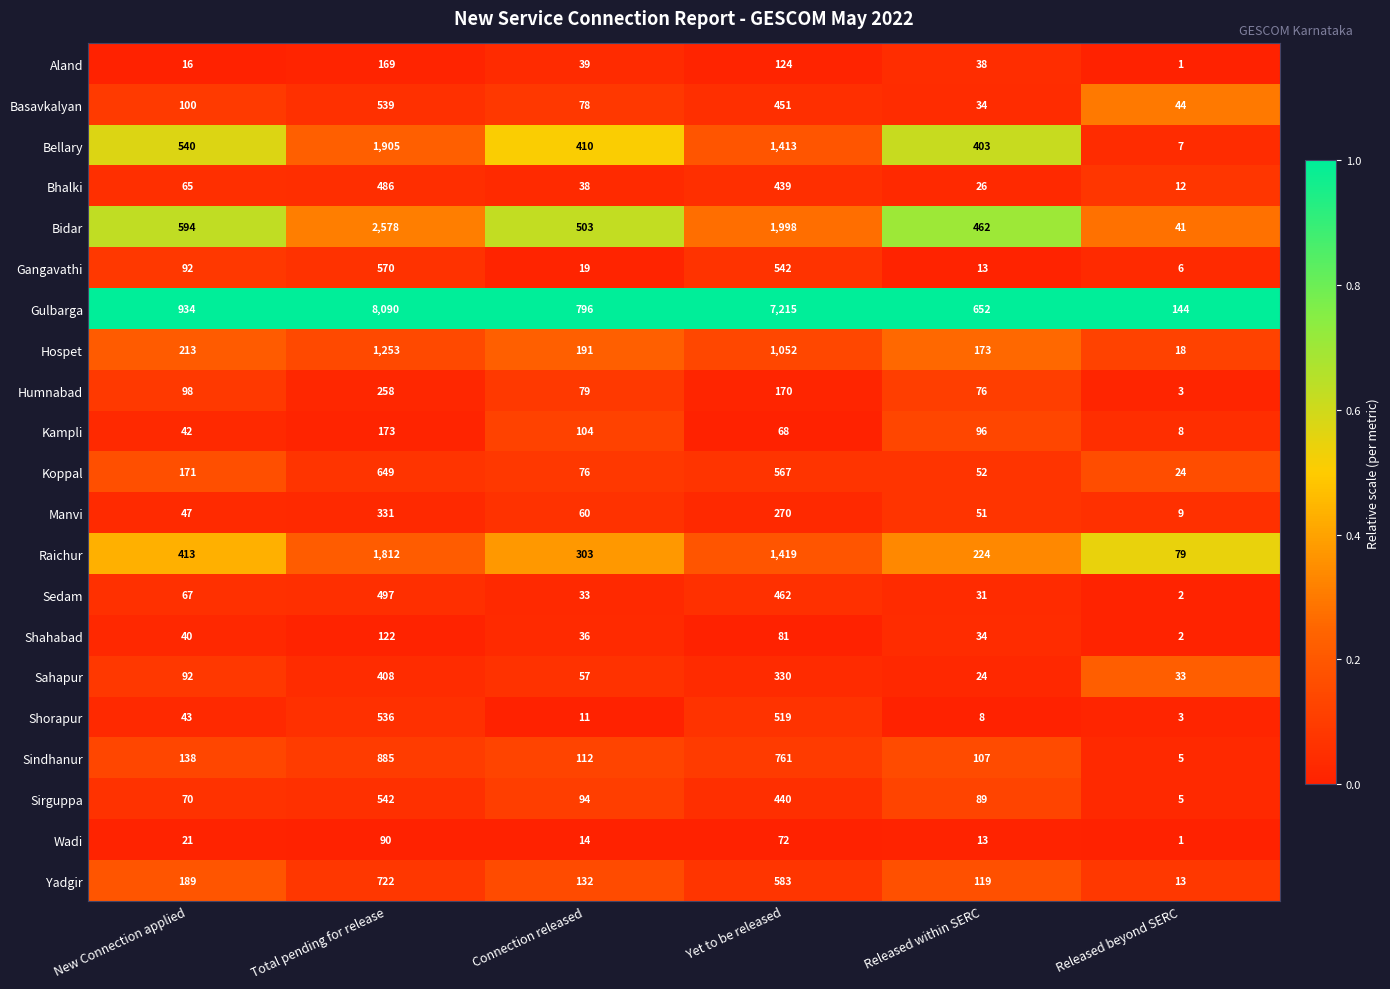

The Sindhanur series shows 293 at Yet to be released. True or false?

False